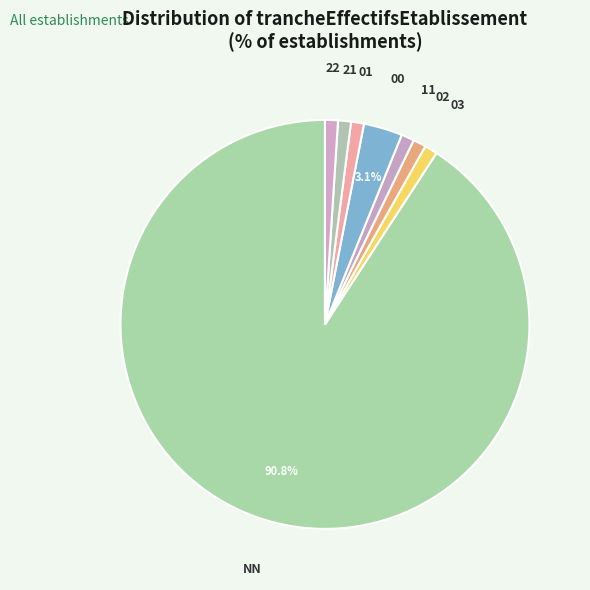

Does any single category account for the majority?

Yes